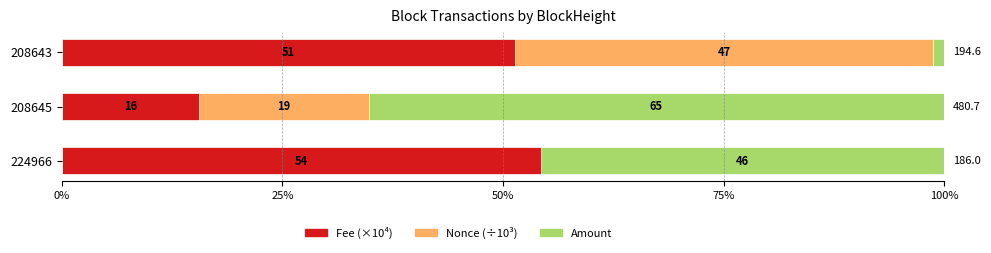

What is the difference between the maximum and minimum values in the Amount series?

64.0